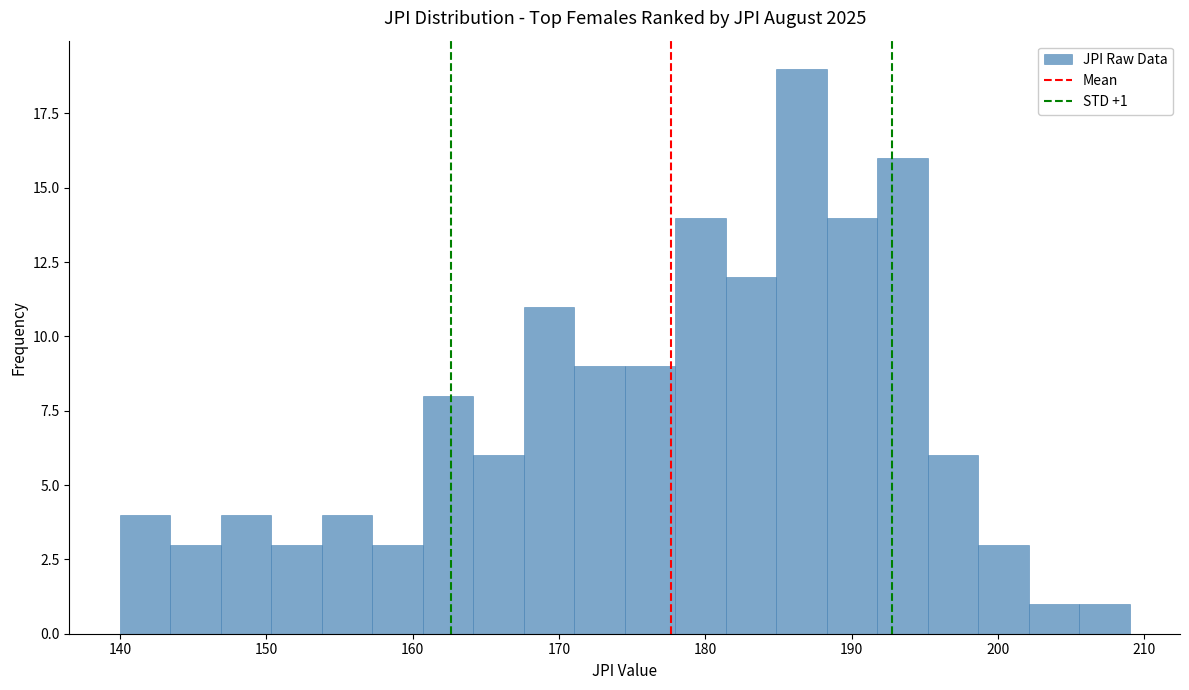

Around what value on the x-axis is the tallest bar? Give the approximate position of its centre, as read against the axis.

187